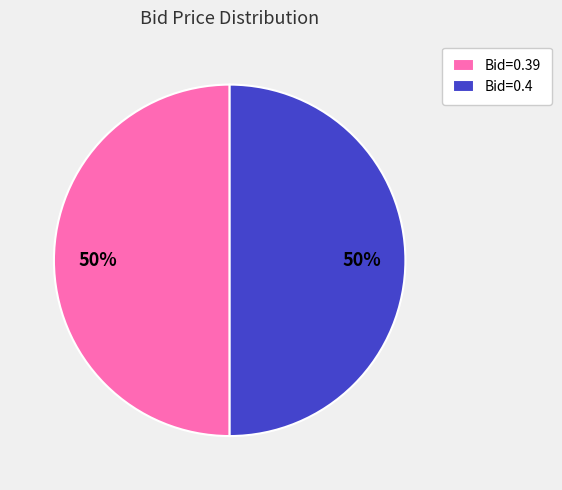

Do Bid=0.39 and Bid=0.4 together represent more than half of the pie?

Yes